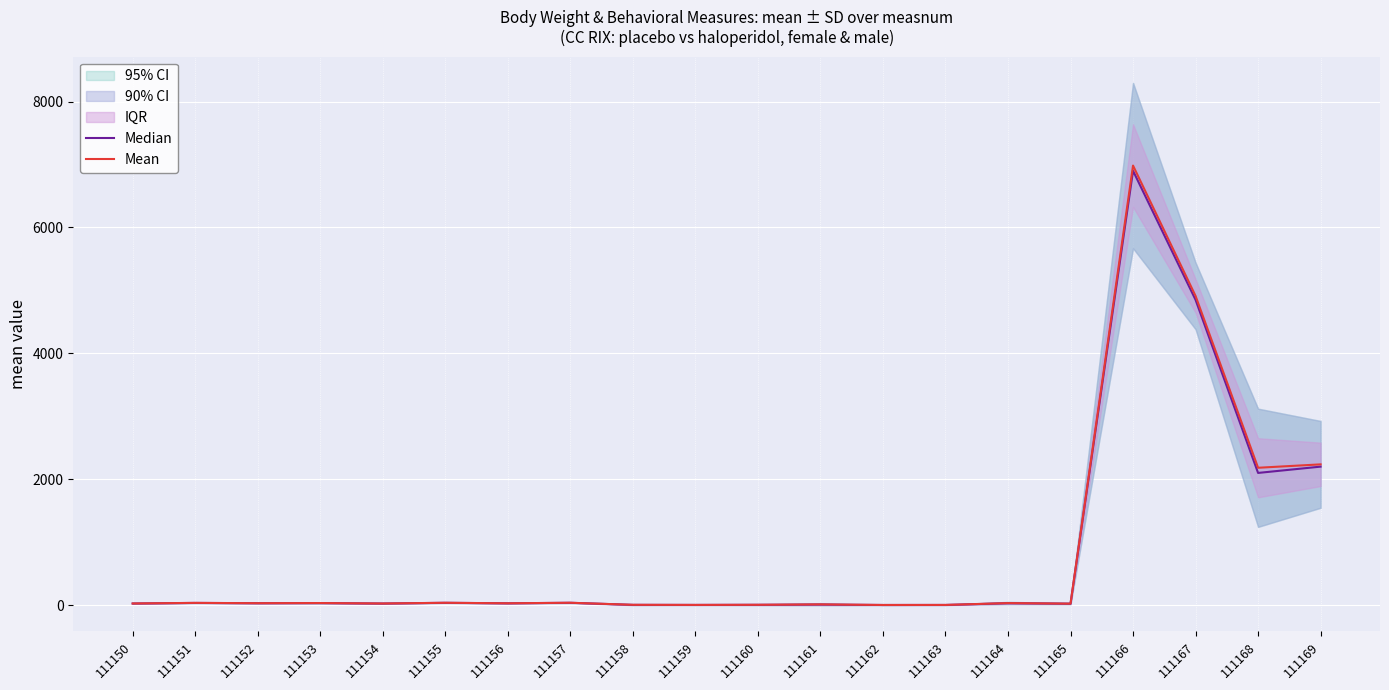

What is the minimum value shown in the chart?

2.0